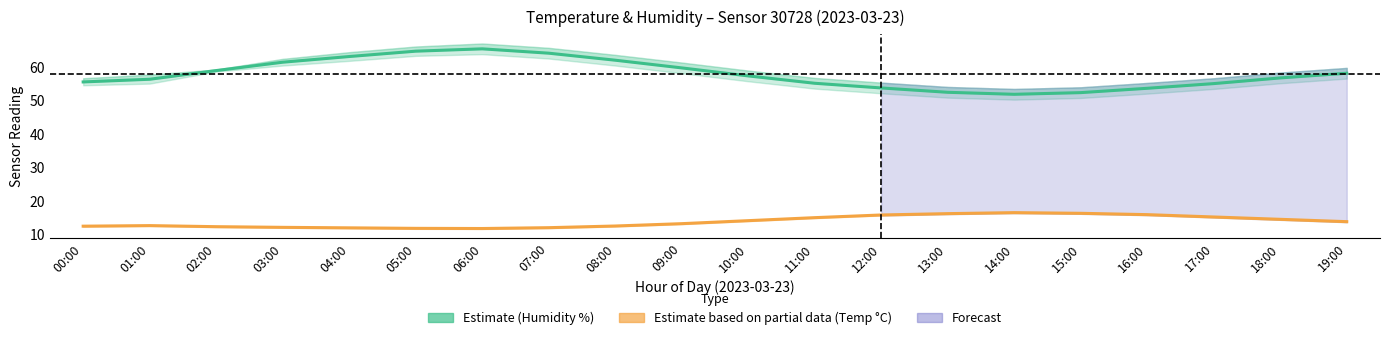

Reading right to left, extract all data points from this chart.

Humidity (estimate): 19:00=58.2	18:00=56.8	17:00=55.1	16:00=53.7	15:00=52.4	14:00=51.9	13:00=52.5	12:00=53.8	11:00=55.2	10:00=57.4	09:00=59.8	08:00=62.1	07:00=64.2	06:00=65.5	05:00=64.8	04:00=63.2	03:00=61.5	02:00=59.0	01:00=56.4	00:00=55.6
Temperature (partial): 19:00=13.8	18:00=14.5	17:00=15.2	16:00=15.9	15:00=16.3	14:00=16.5	13:00=16.2	12:00=15.8	11:00=15.0	10:00=14.1	09:00=13.2	08:00=12.5	07:00=12.0	06:00=11.8	05:00=11.8	04:00=11.9	03:00=12.1	02:00=12.3	01:00=12.6	00:00=12.4